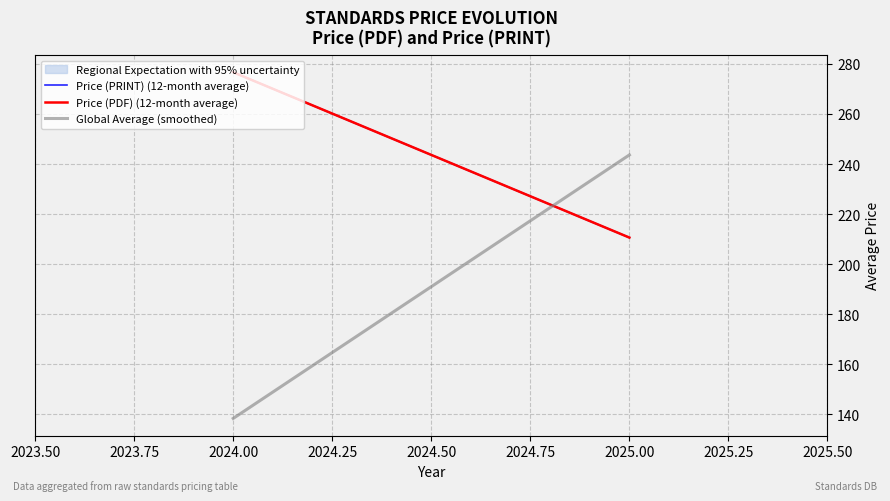

What is the sum of all Price (PDF) (12-month average) values?

487.3